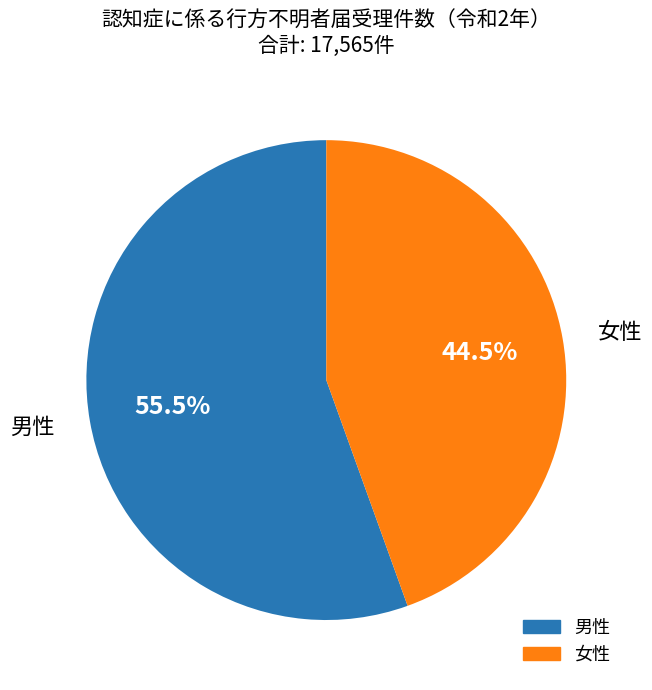

Does 男性 account for over 50% of the chart?

Yes